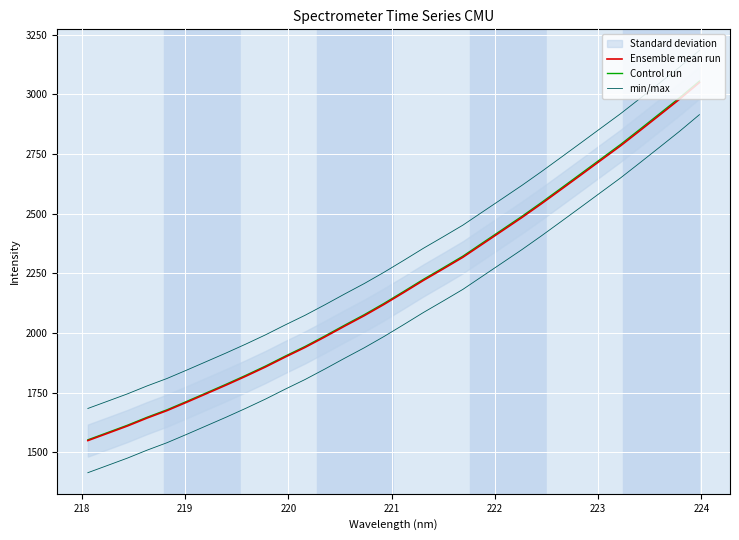

What is the average value of the Control run series?

2204.1